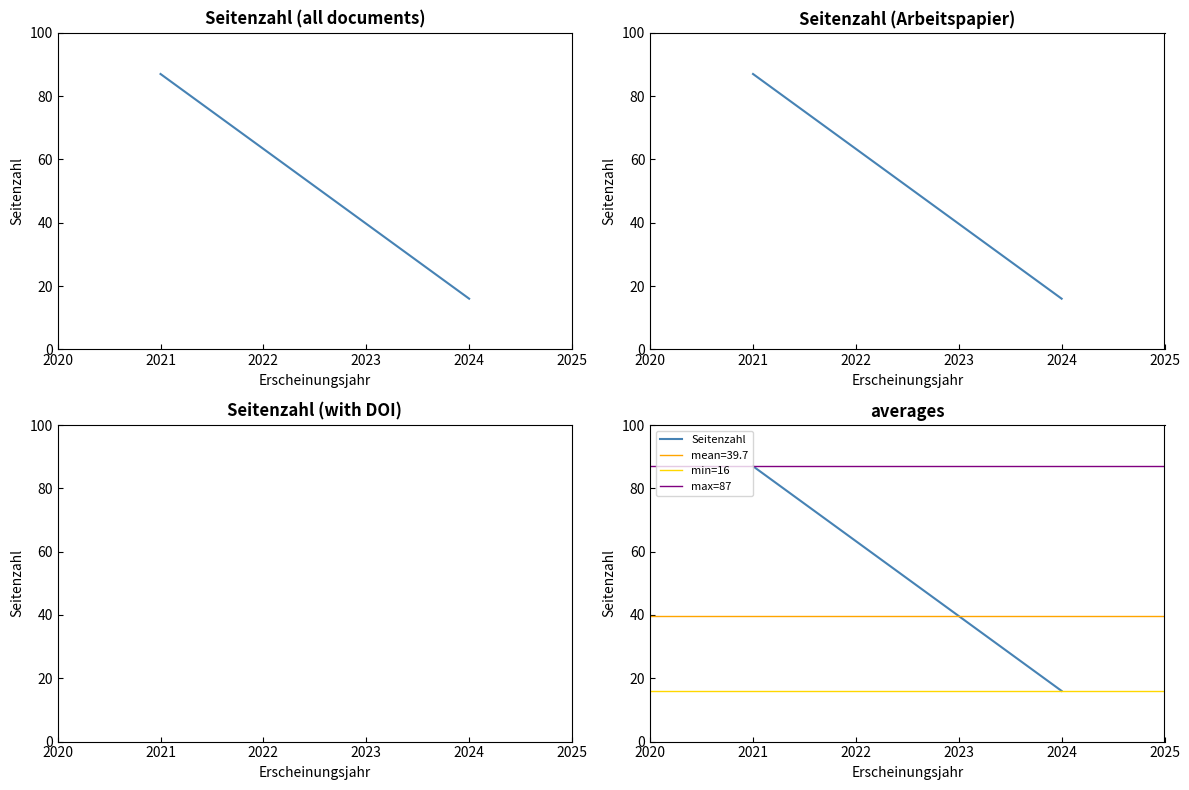

What is the average value?

40